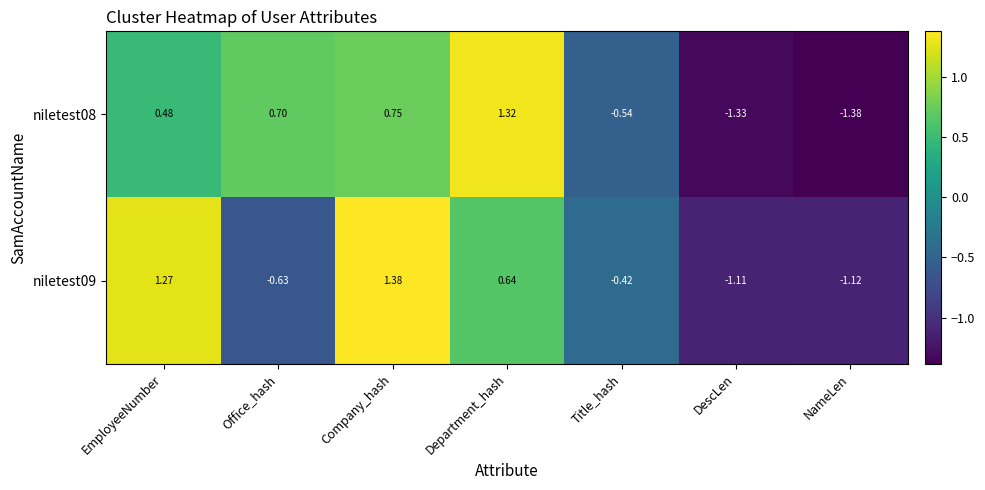

At which label does niletest09 first exceed 0?

EmployeeNumber